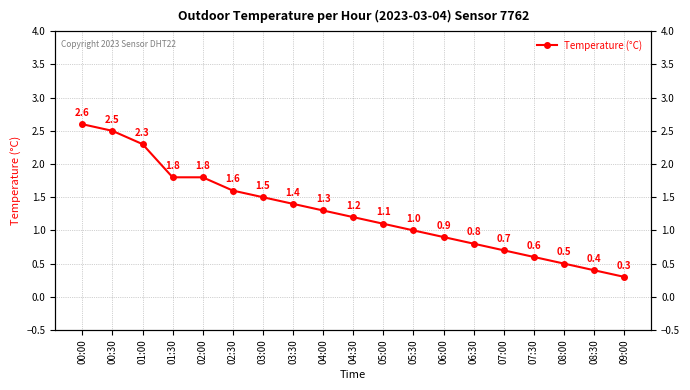

How many lines are shown in the chart?

1